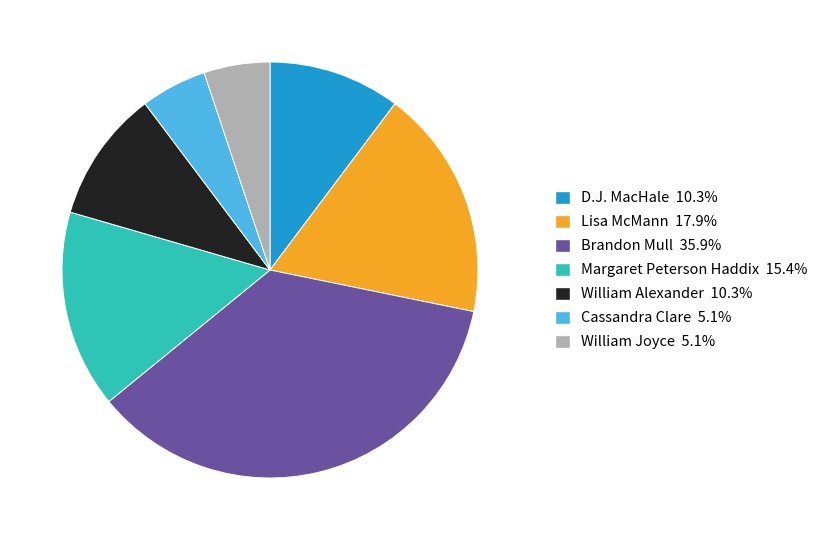

Does any single category account for the majority?

No